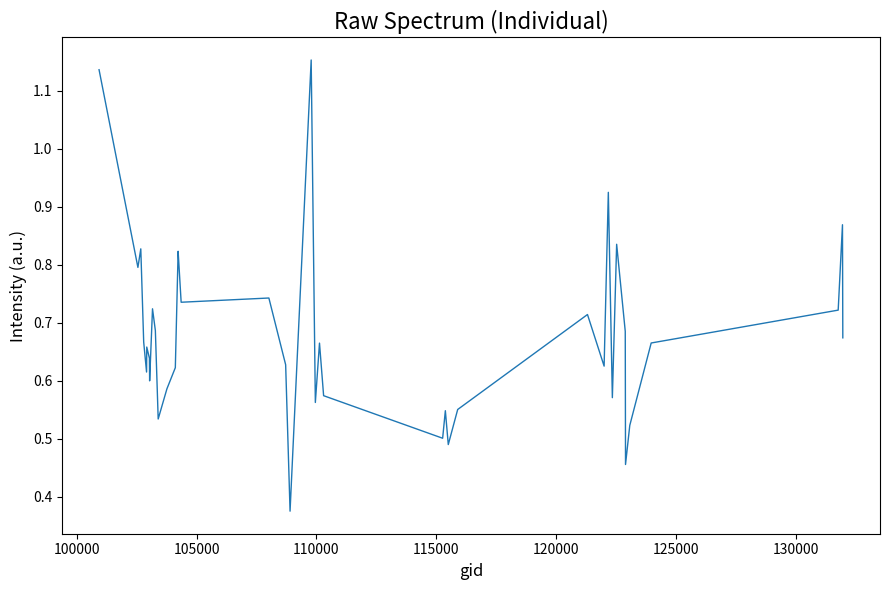

How many points are lower than both their immediate neighbors (excluding endpoints)?

12